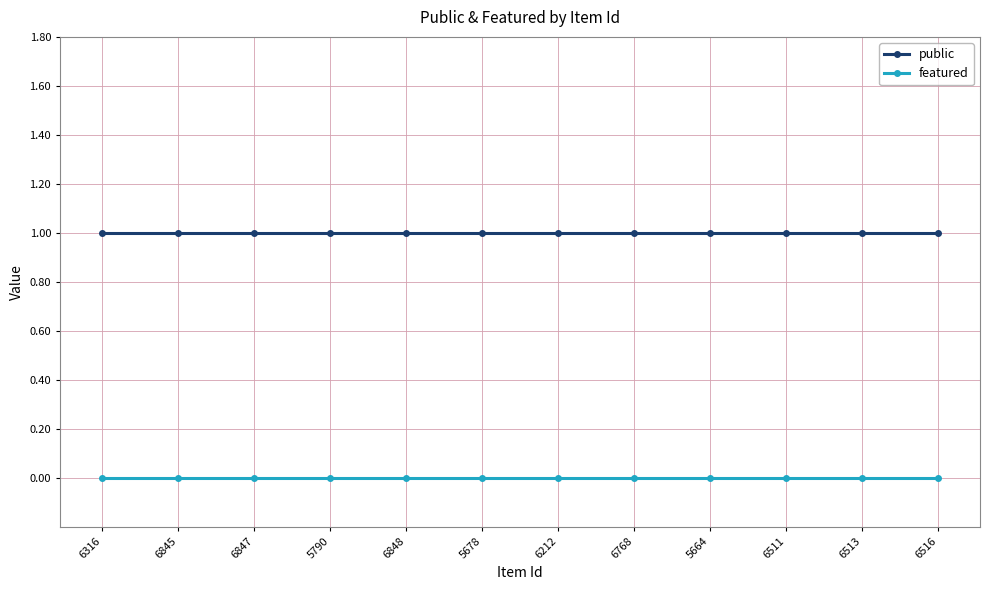

True or false: public has a value of 2 at 6848.

False